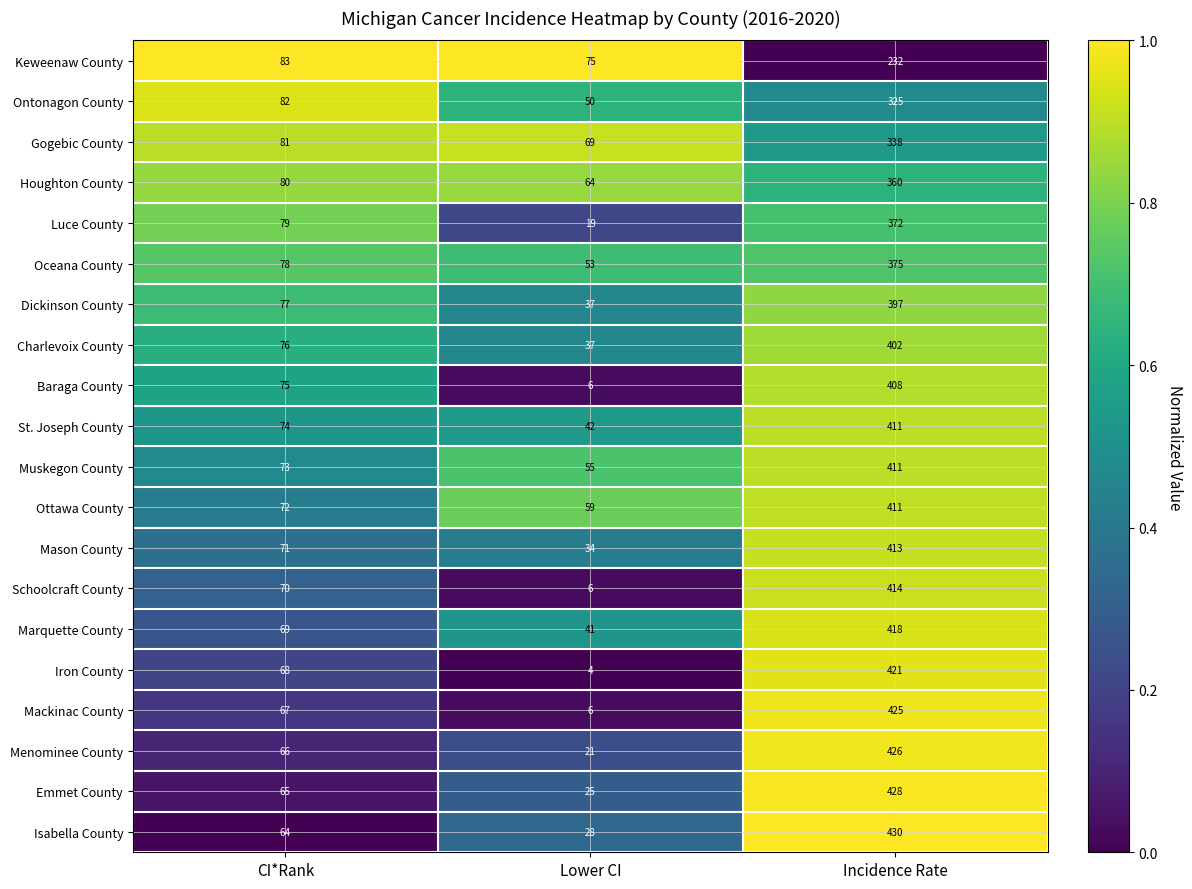

List the labels in order of Charlevoix County value, largest first.

Incidence Rate, CI*Rank, Lower CI